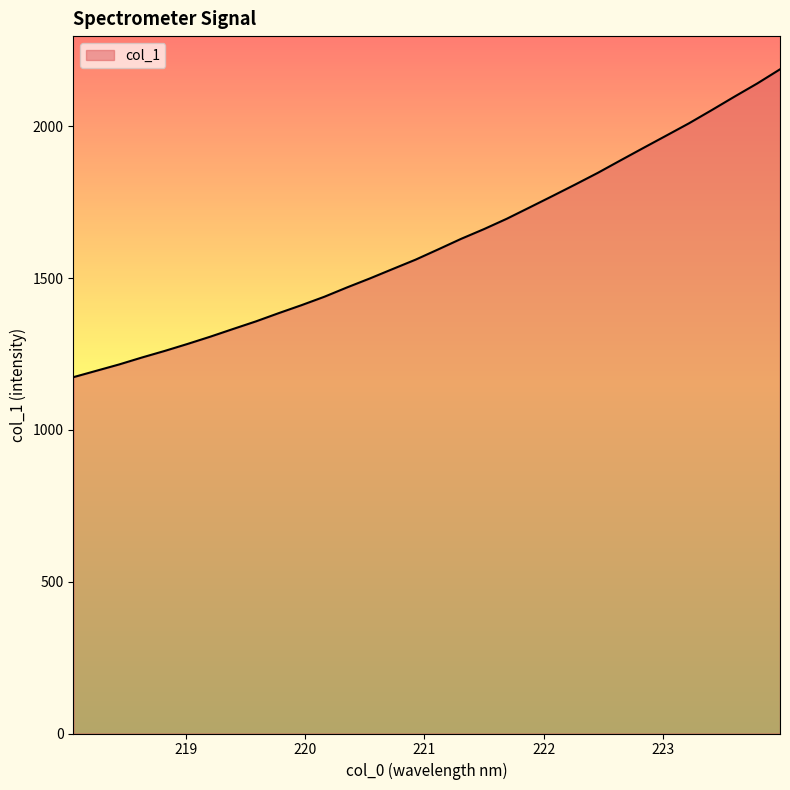

What is the minimum value shown in the chart?

1174.2